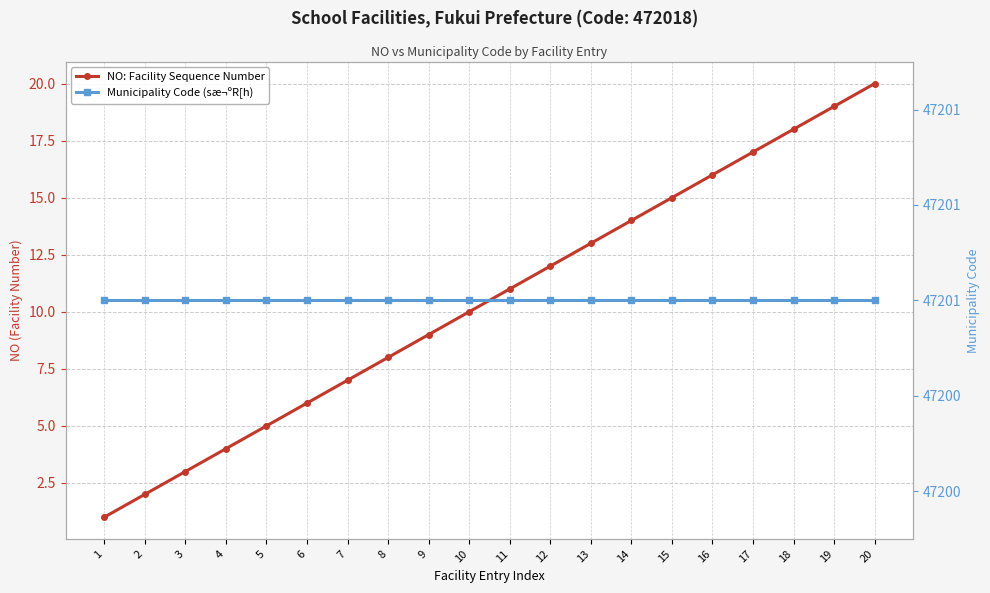

Does the chart display data point markers on the line(s)?

Yes